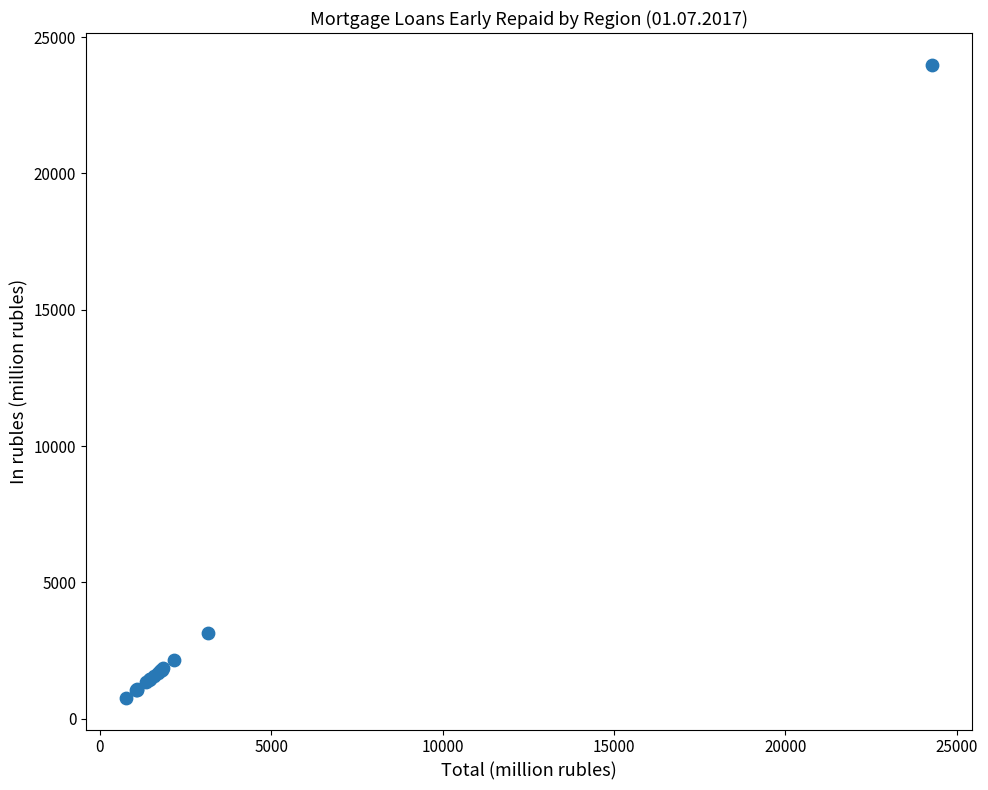

What Y value in the scatter plot is closest to 12378?

3148